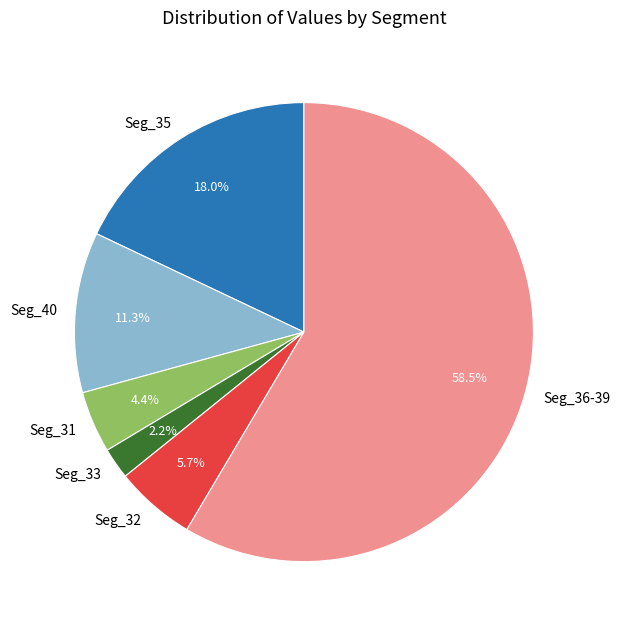

What is the smallest slice in the pie chart?

Seg_33